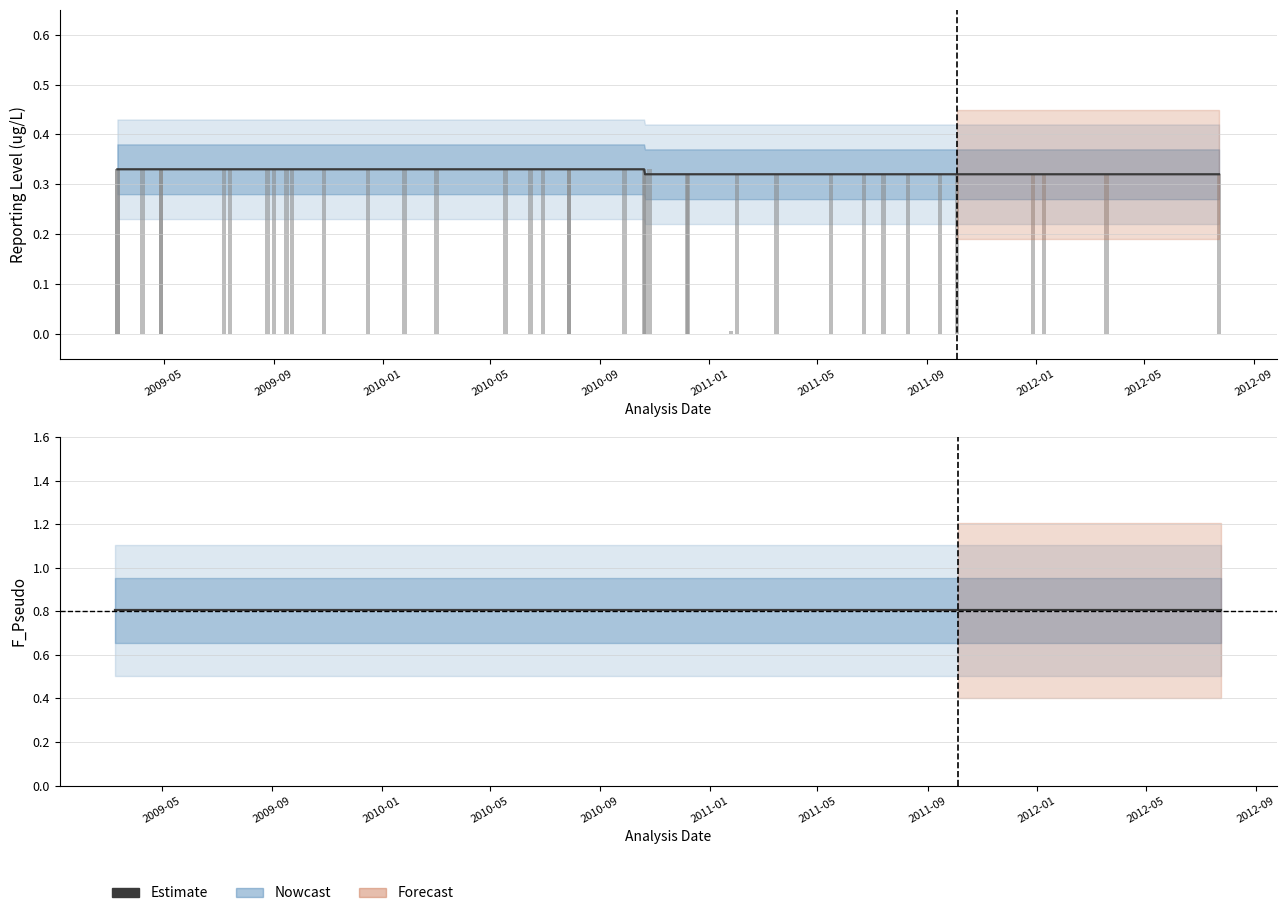

How many values in the lab_value series exceed 0?

39